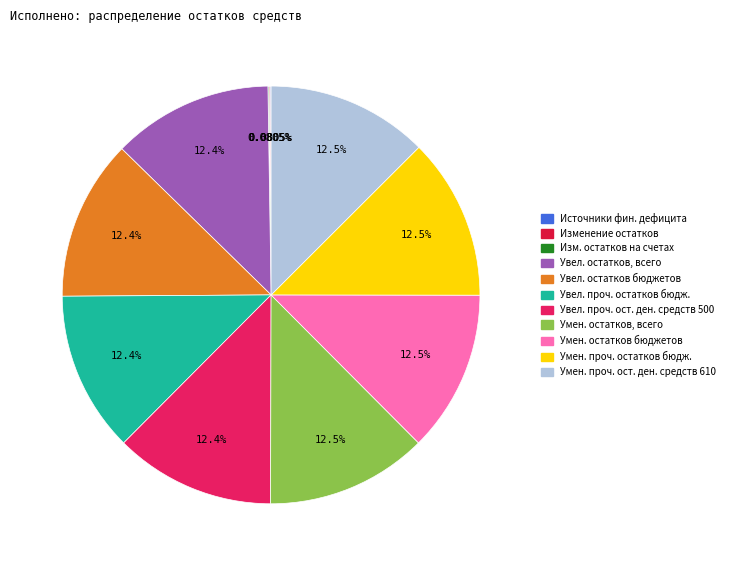

Is there any slice that represents more than half of the pie?

No